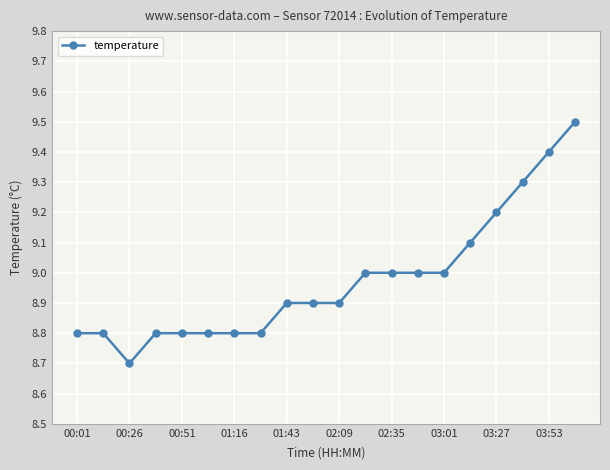

What is the value of the 19th point from the left?

9.4